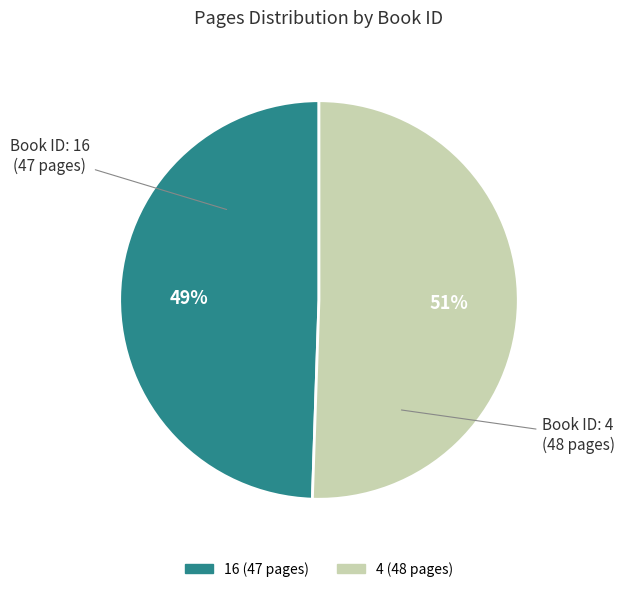

The 4 slice represents 51% of the pie. True or false?

True